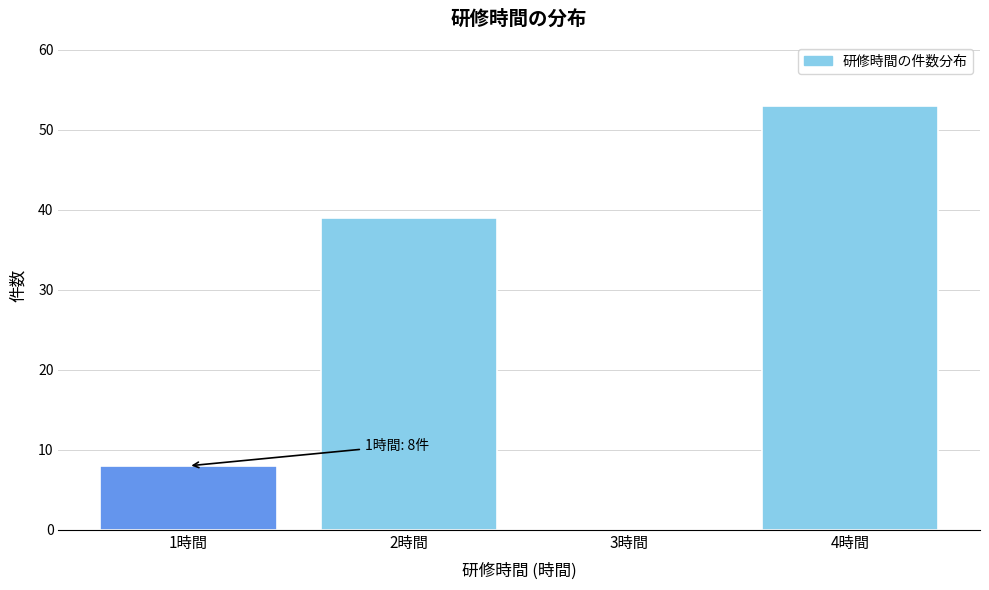

Reading left to right, list all the values displayed in this chart.

1時間=8	2時間=39	3時間=0	4時間=53